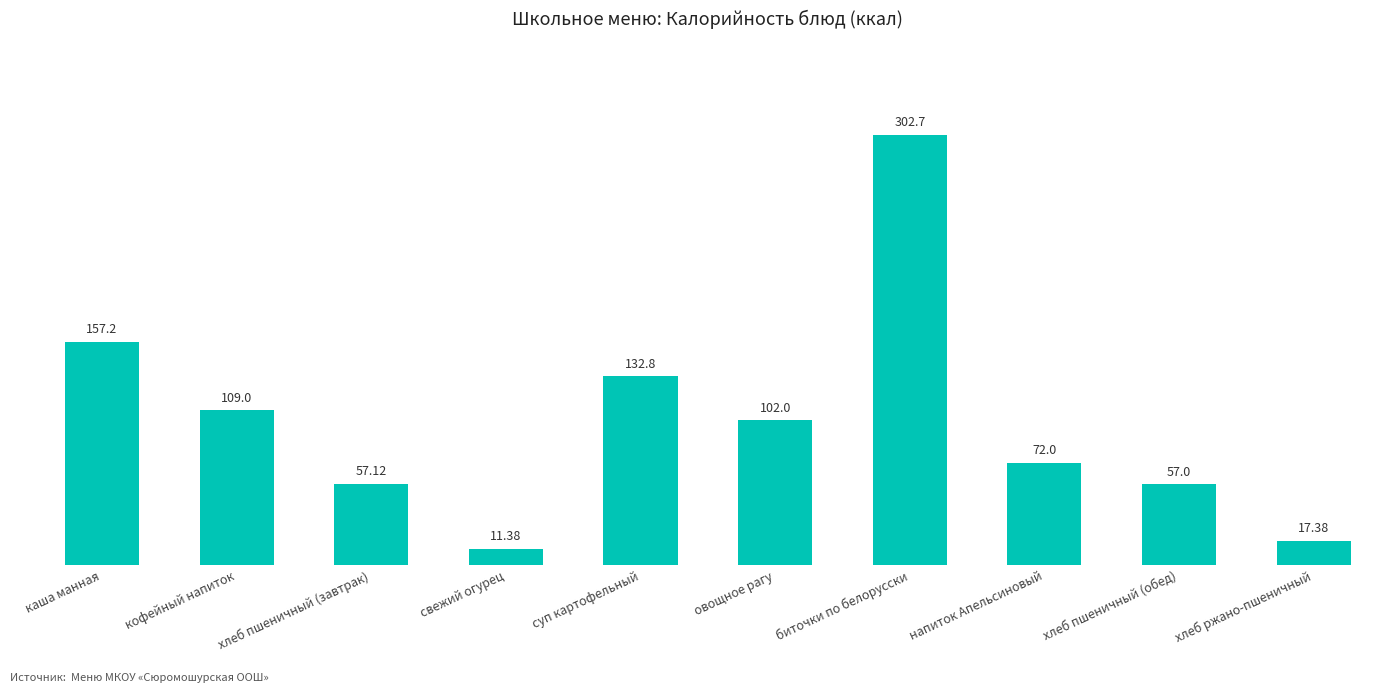

Read the value at хлеб пшеничный (обед).

57.0